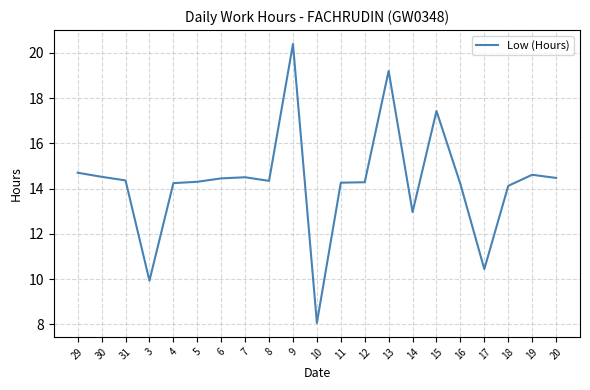

What is the difference between the values at 16 and 19?

0.4